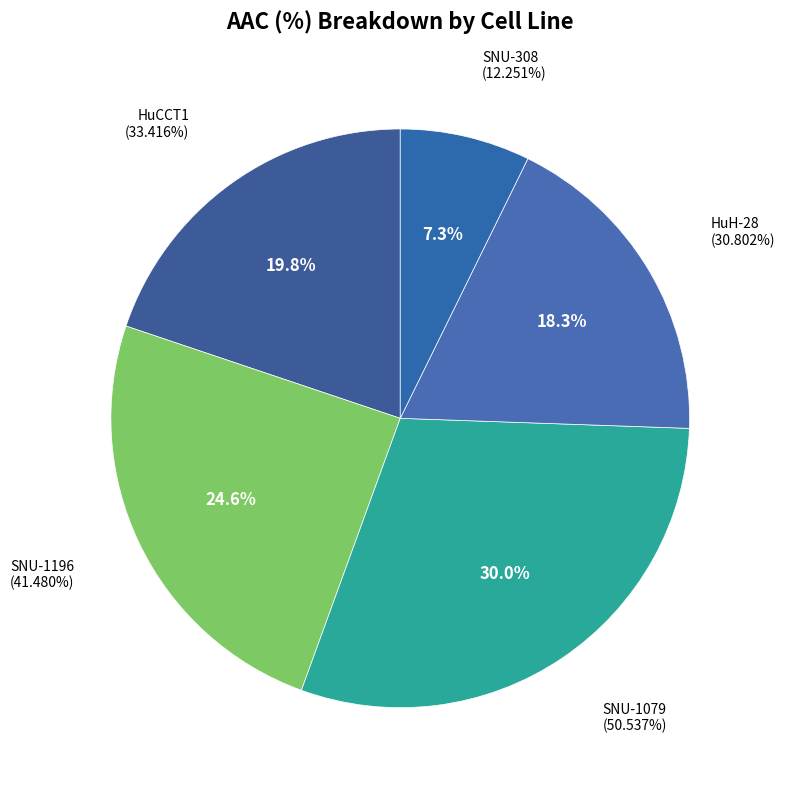

To the nearest percent, what is the difference between the largest and smallest slice percentages?

23%